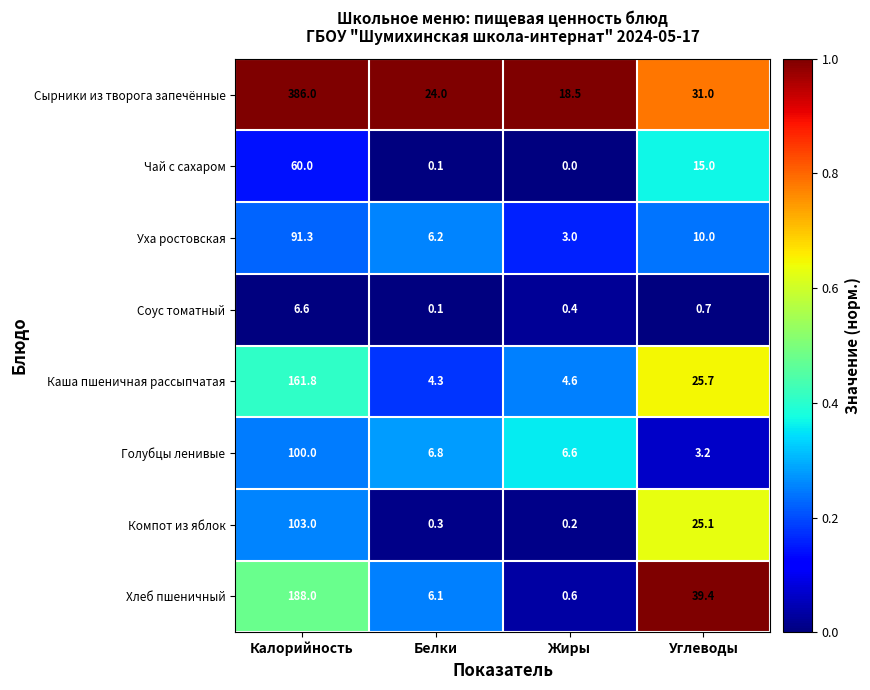

Which series has the largest range (max minus min)?

Сырники из творога запечённые